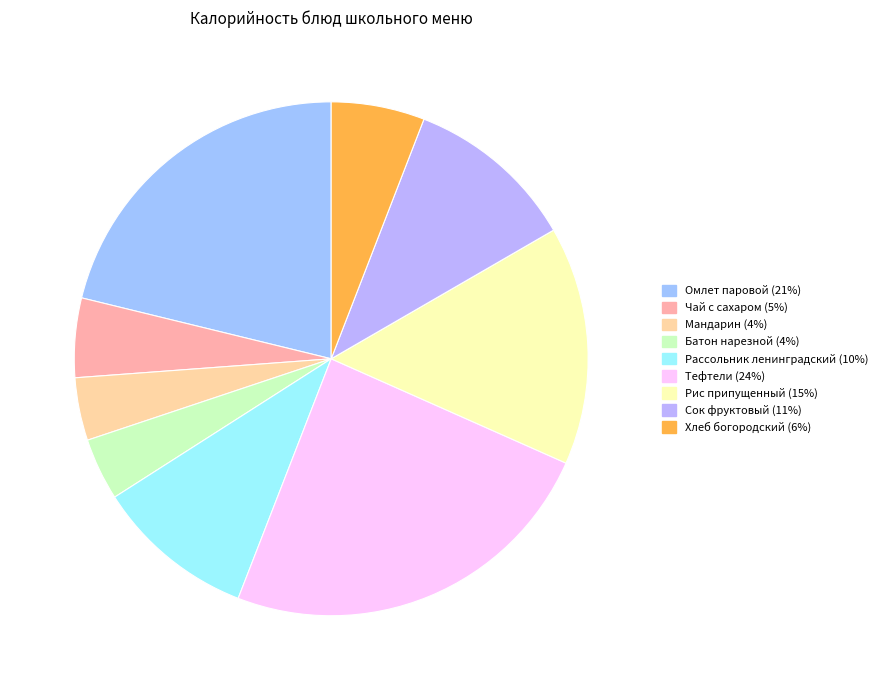

What is the change in value from Тефтели to Рис припущенный?

-77.2